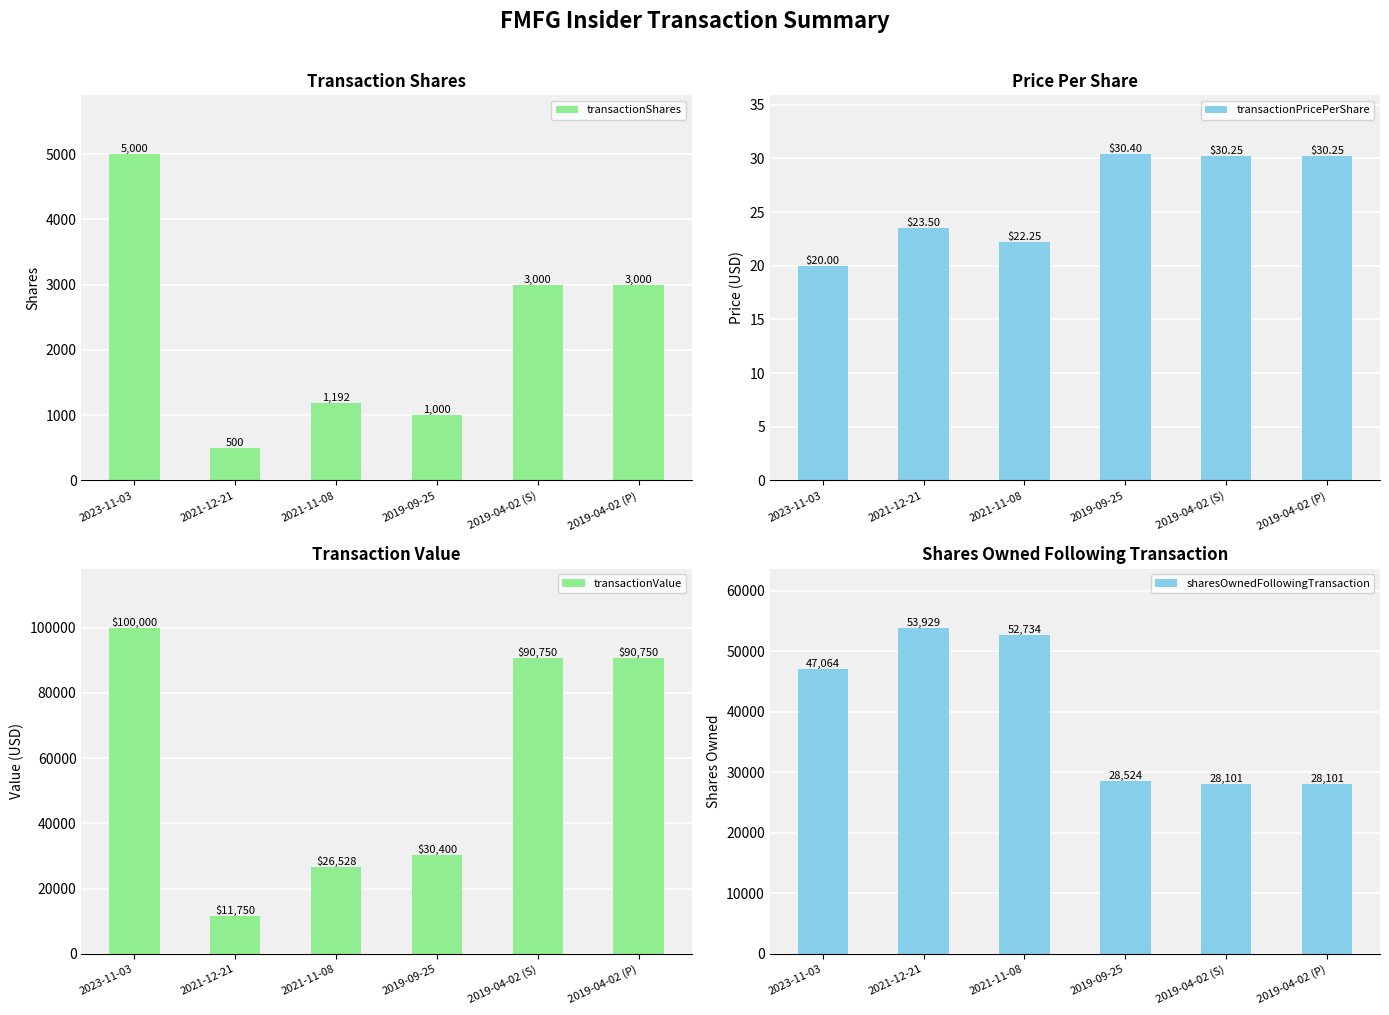

What is the maximum value shown in the chart?

100000.0